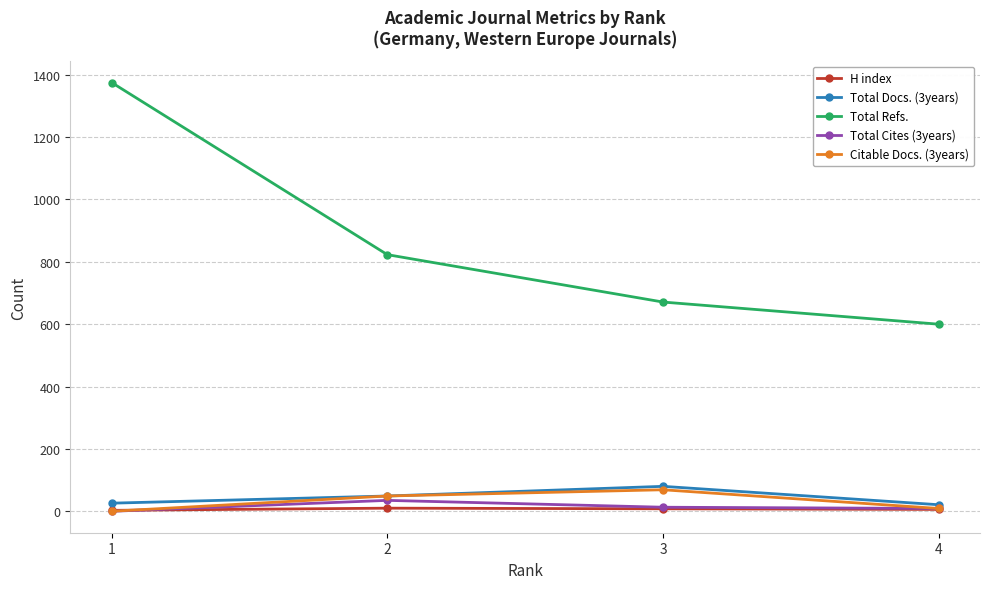

Rank the categories by Total Refs. value from highest to lowest.

1, 2, 3, 4